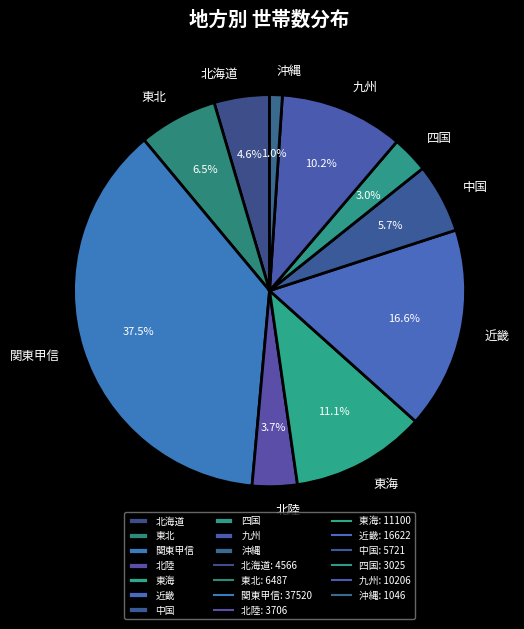

What is the ratio of the value at 九州 to the value at 東海?

0.9